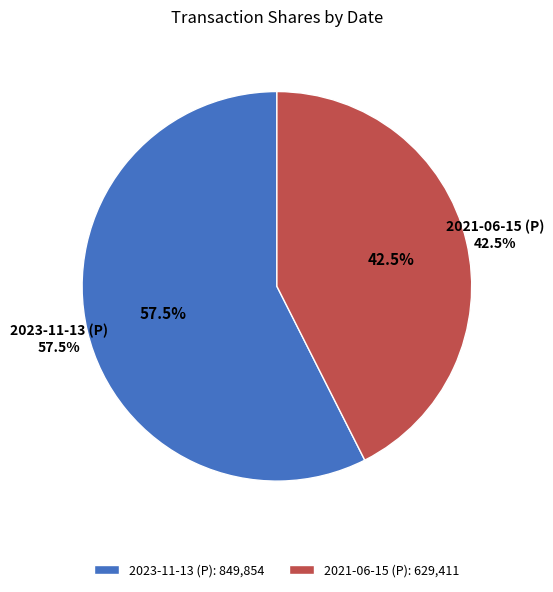

Count the number of slices in the pie.

2